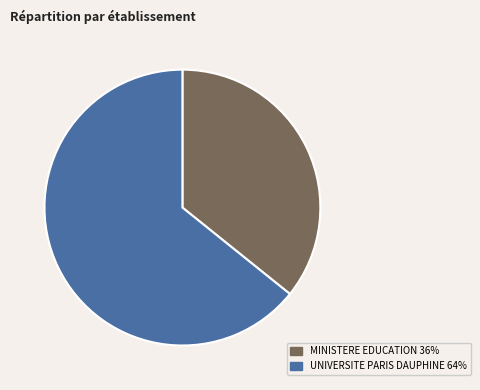

How many slices are in this pie chart?

2